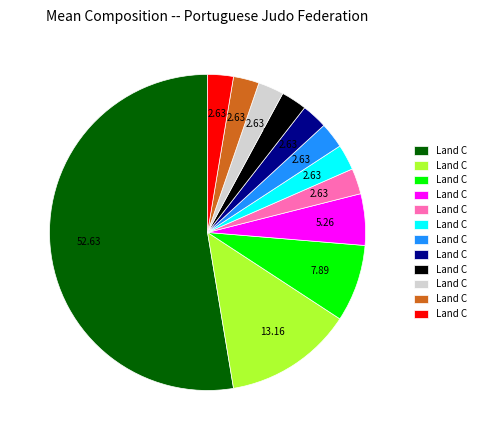

Is there any slice that represents more than half of the pie?

Yes